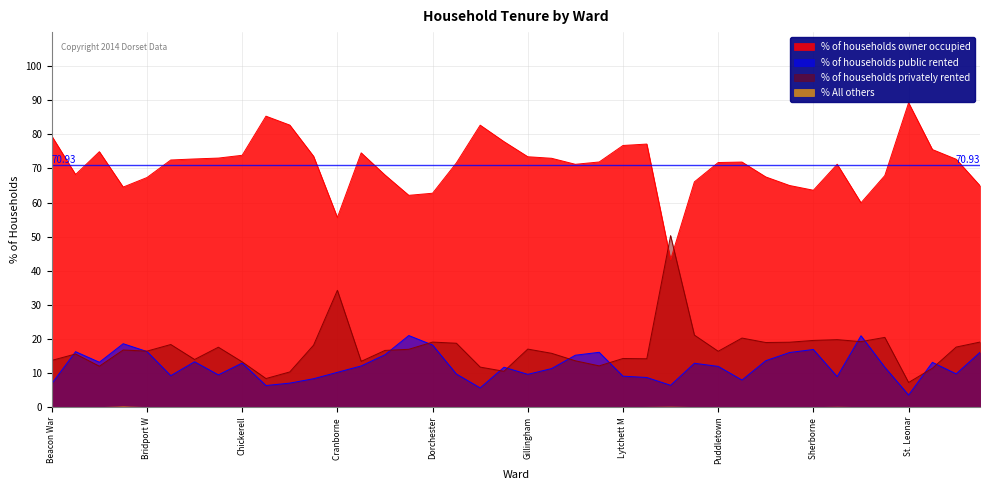

How many lines are shown in the chart?

4